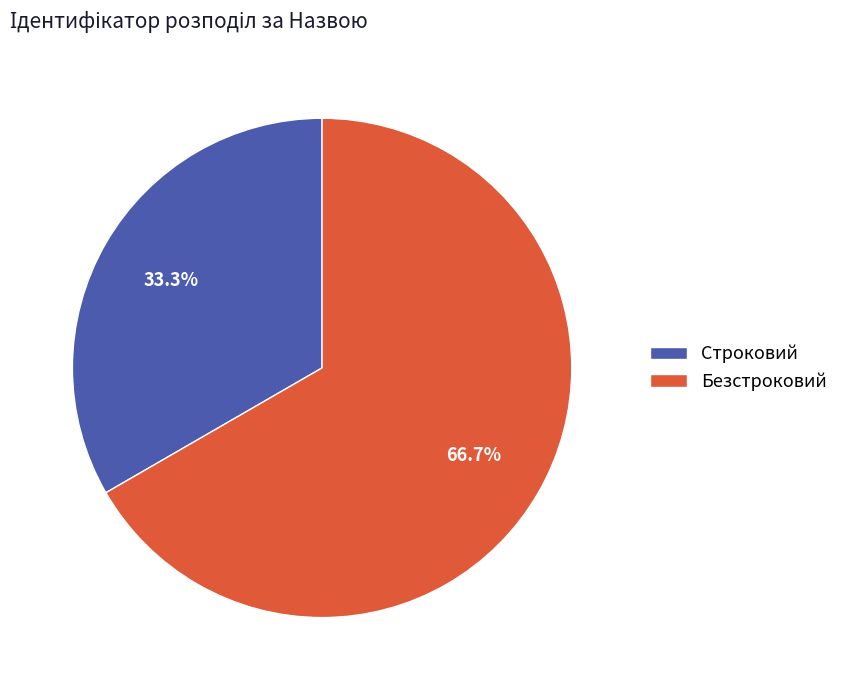

To the nearest percent, what portion does Безстроковий represent?

67%